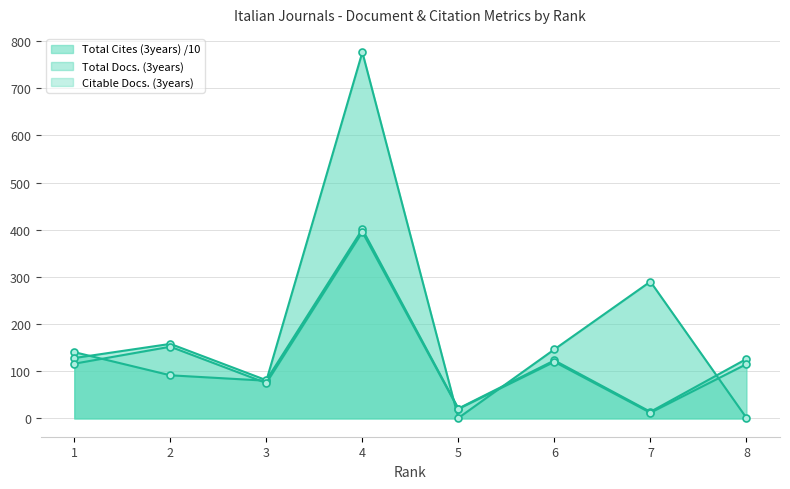

At which label does Citable Docs. (3years) first exceed 116?

2